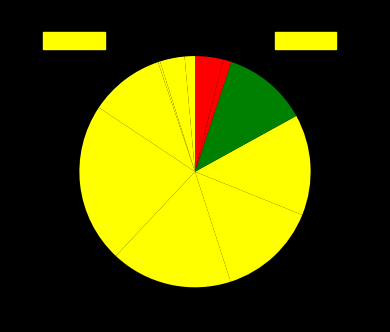

How many slices are in this pie chart?

11